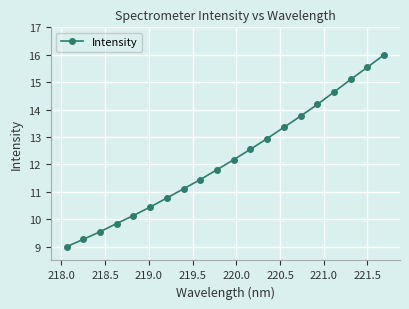

What is the sum of all values?

243.7